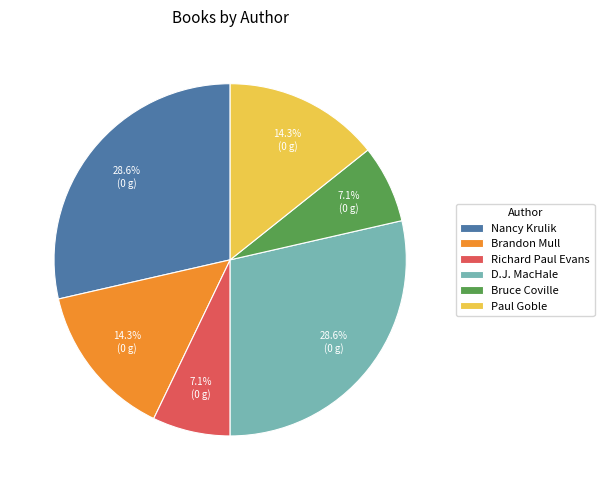

To the nearest percent, what is the average slice percentage?

17%